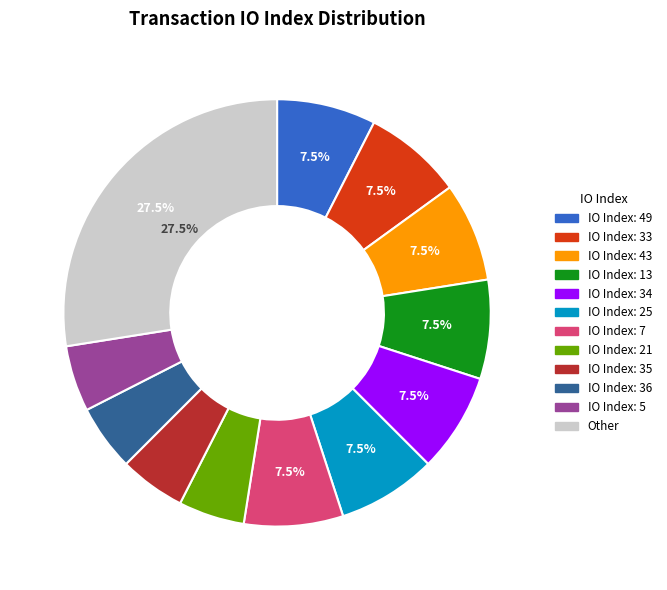

Is there any slice that represents more than half of the pie?

No